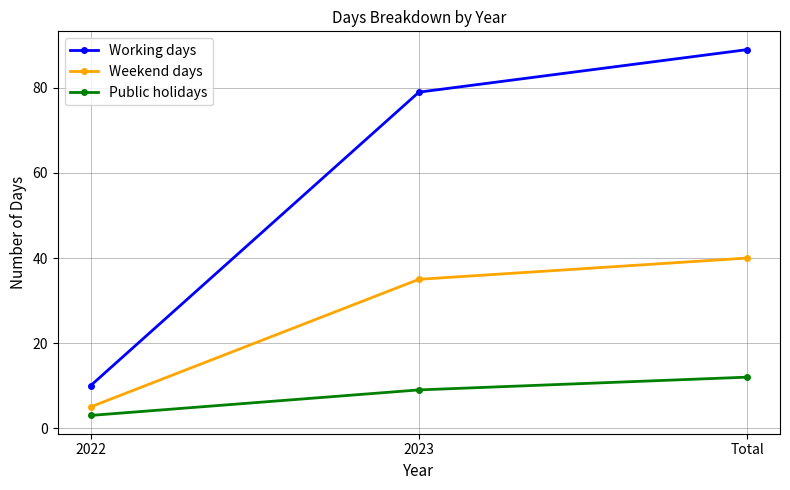

What is the maximum value shown in the chart?

89